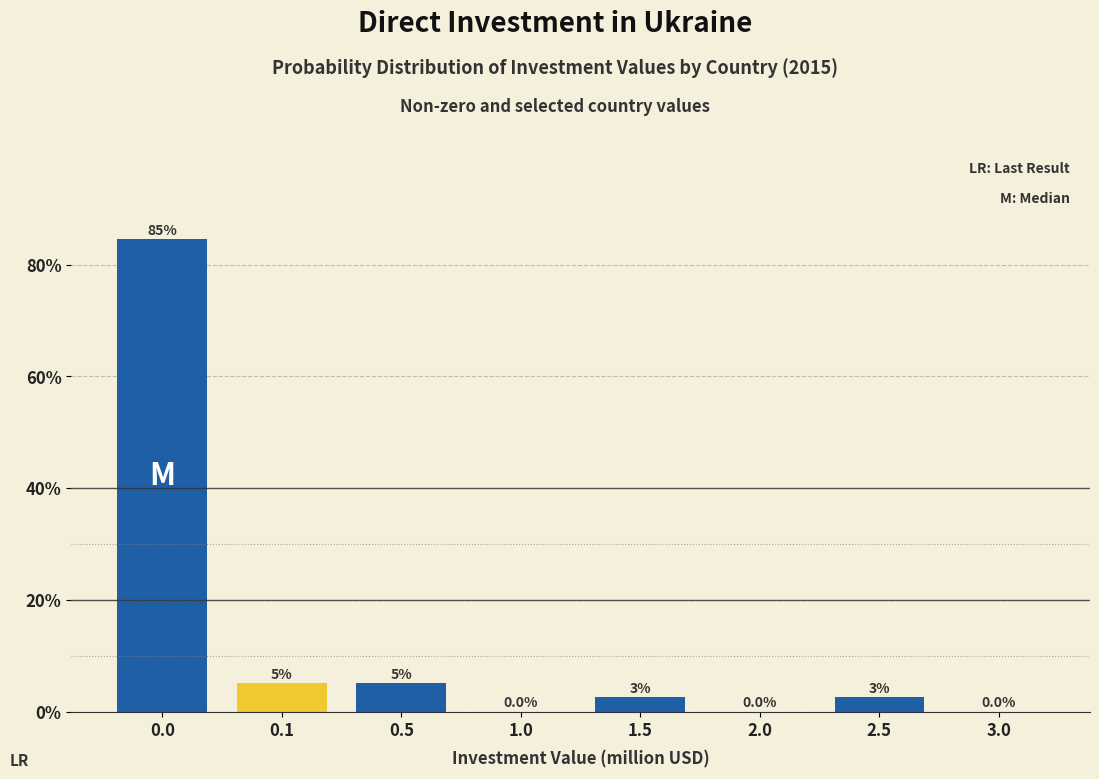

What is the ratio of the value at 2.5 to the value at 1.5?

1.0